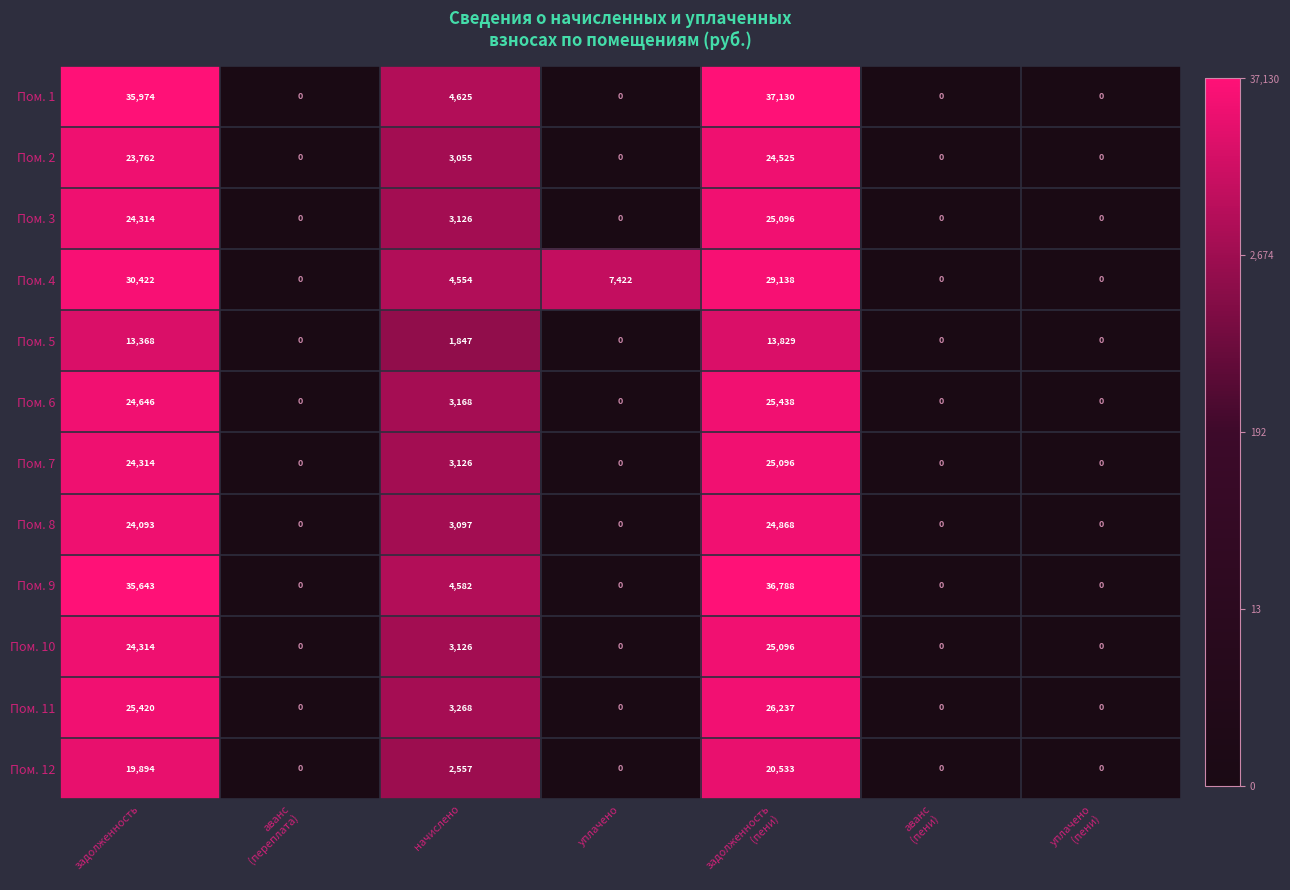

At which label is Пом. 11 closest to 13118?

начислено